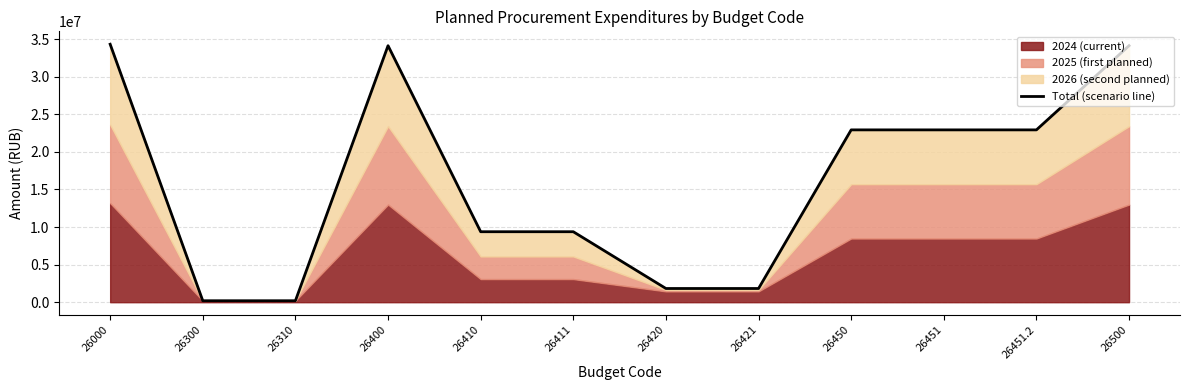

What is the change in value from 26000 to 26450?

-11391842.8